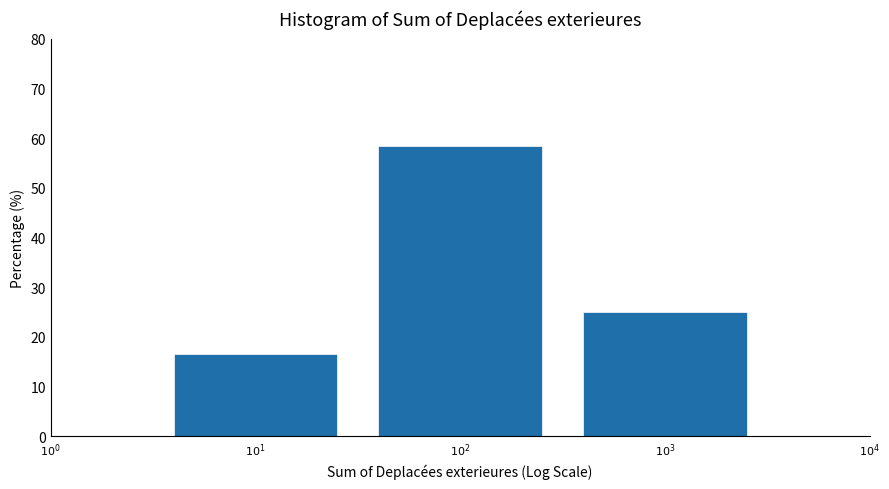

What is the maximum value shown in the chart?

58.3